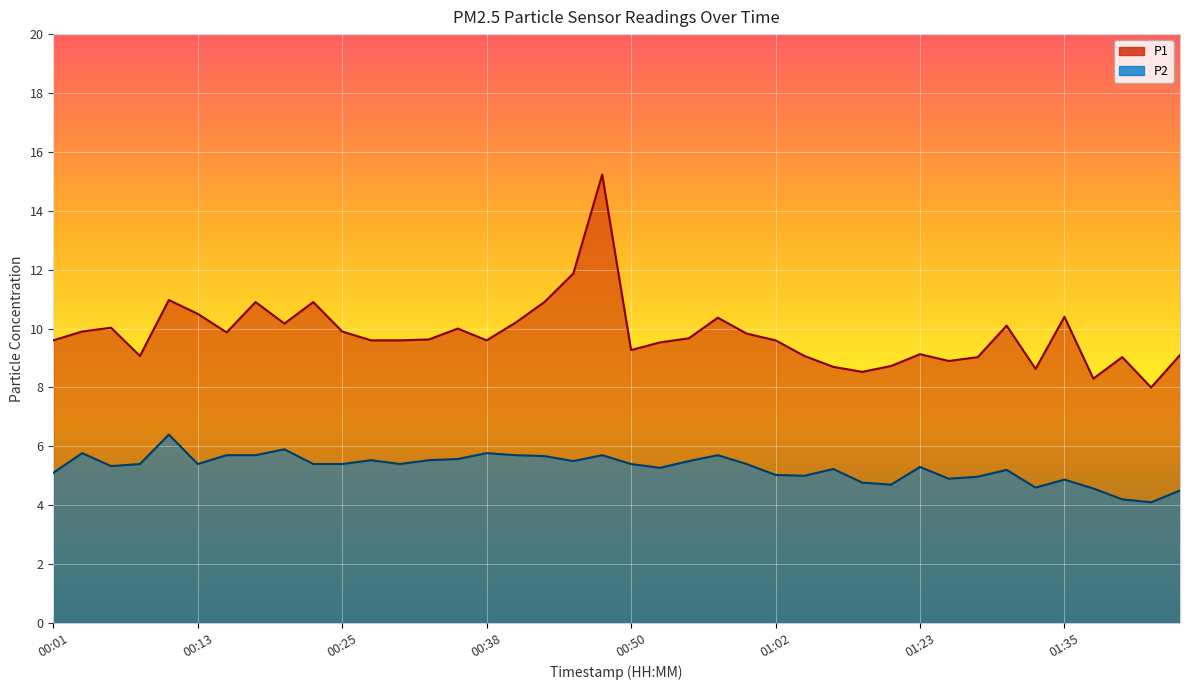

At which category is the sum across all series the highest?

00:47